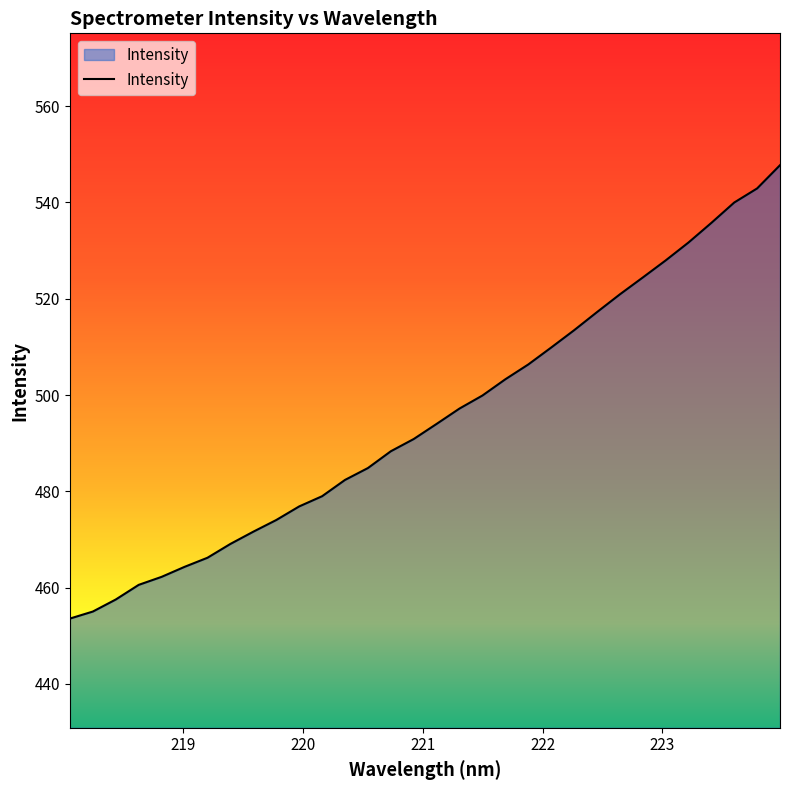

True or false: there are more than 1 points higher than both neighbors.

False